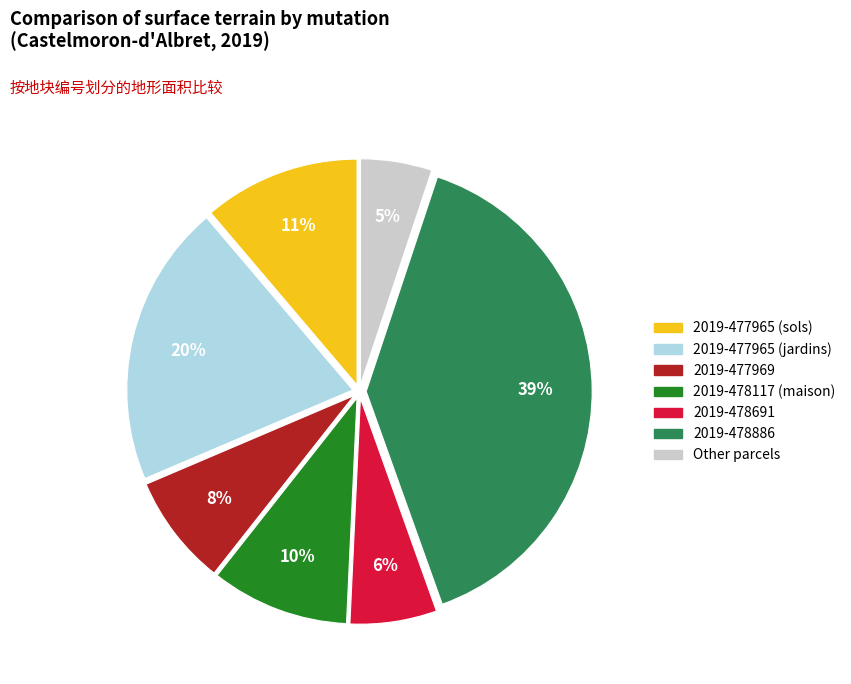

To the nearest percent, what is the difference between the largest and smallest slice percentages?

34%